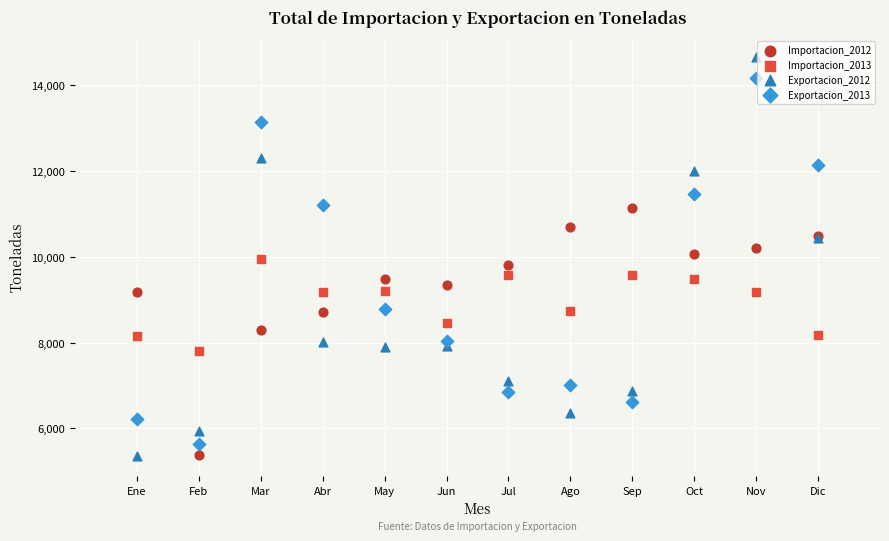

Which series contains the highest Y value?

Exportacion_2012